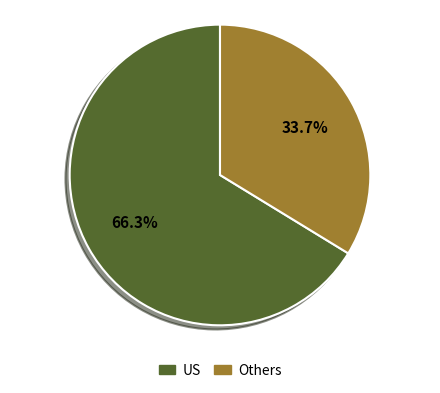

Is there any slice that represents more than half of the pie?

Yes